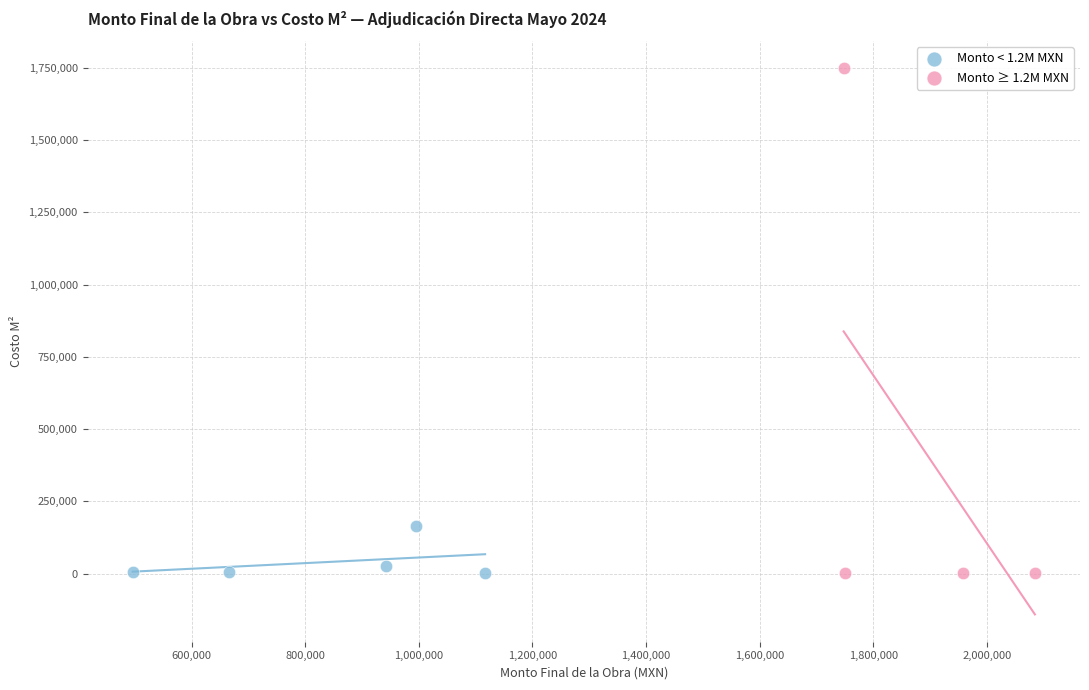

Which series contains the highest Y value?

Monto ≥ 1.2M MXN